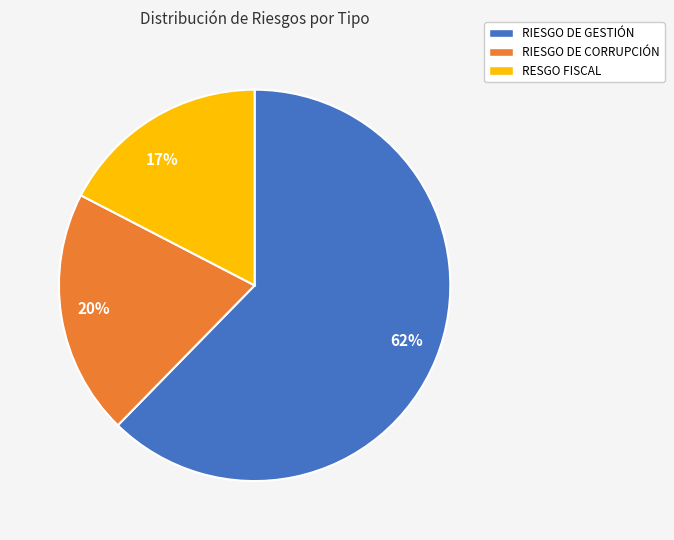

What is the ratio of the value at 62% to the value at 17%?

3.6